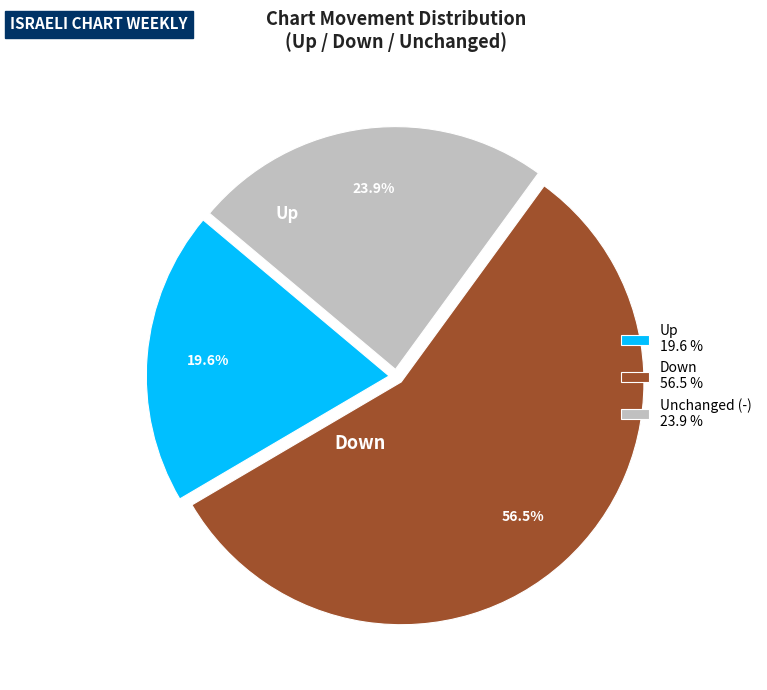

Rank the categories by value from lowest to highest.

Up 19.6 %, Unchanged (-) 23.9 %, Down 56.5 %